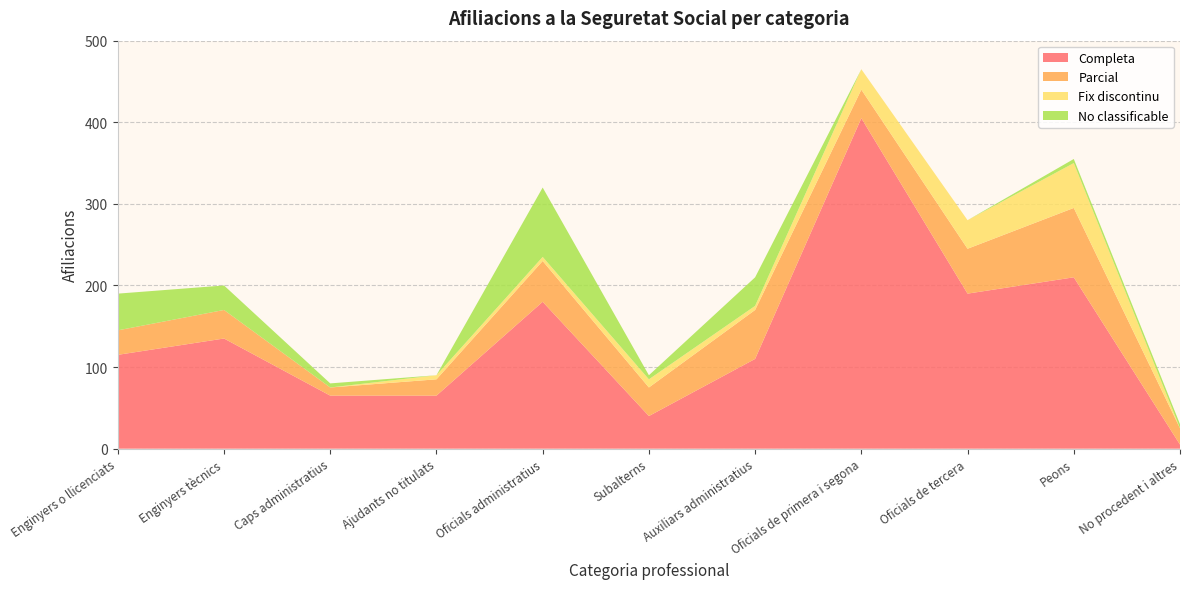

Reading right to left, what are all the values shown in this chart?

Completa: 5	210	190	405	110	40	180	65	65	135	115
Parcial: 20	85	55	35	60	35	50	20	10	35	30
Fix discontinu: 0	55	35	25	5	10	5	5	0	0	0
No classificable: 5	5	0	0	35	5	85	0	5	30	45